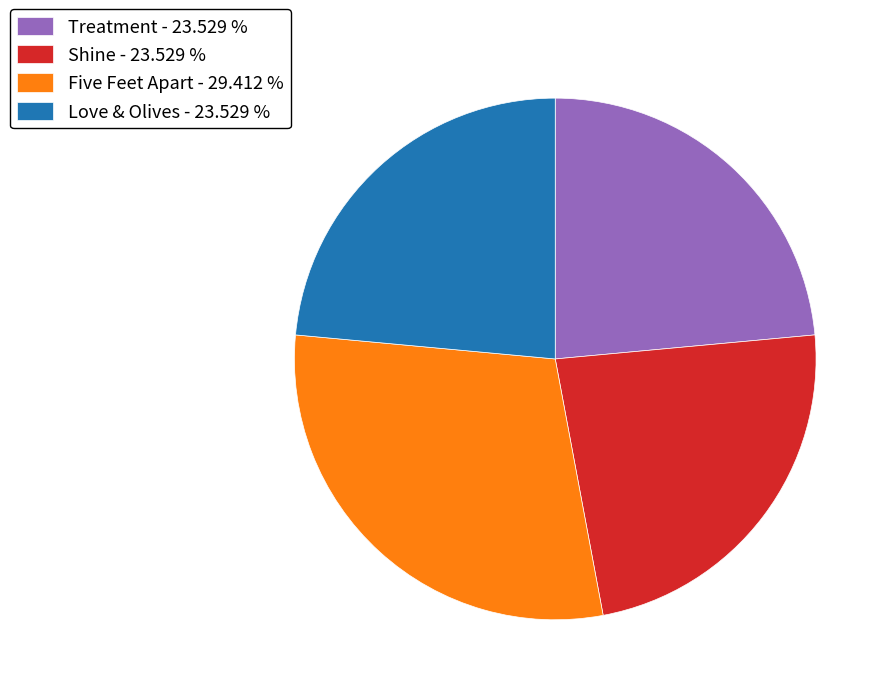

Do Treatment - 23.529 % and Shine - 23.529 % together represent more than half of the pie?

No